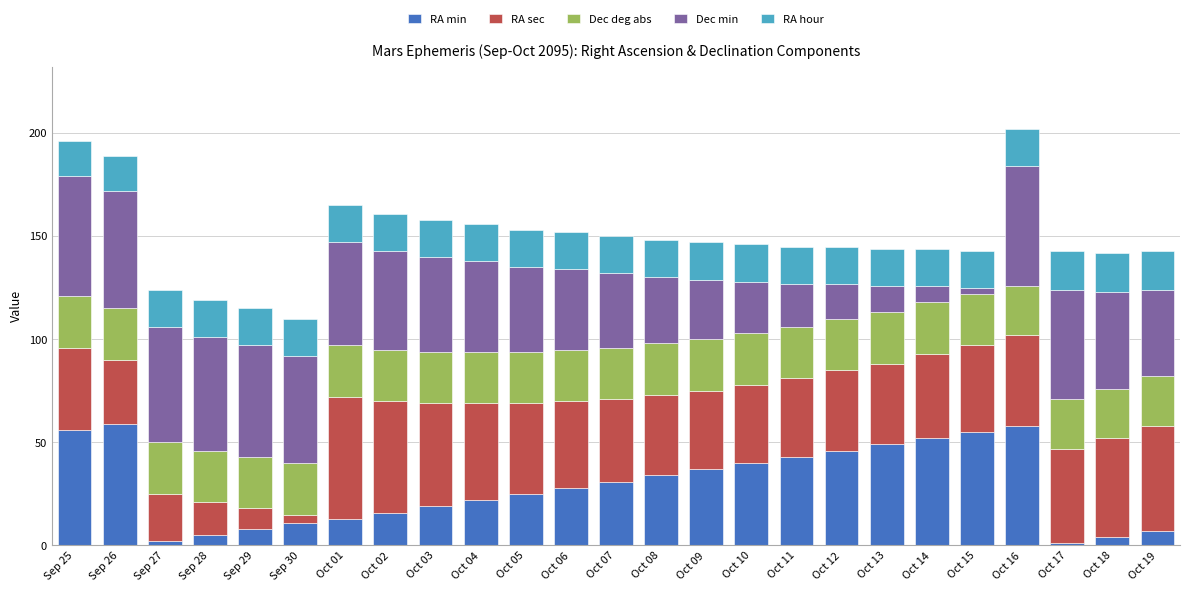

The value of RA min at Oct 06 is 28. True or false?

True